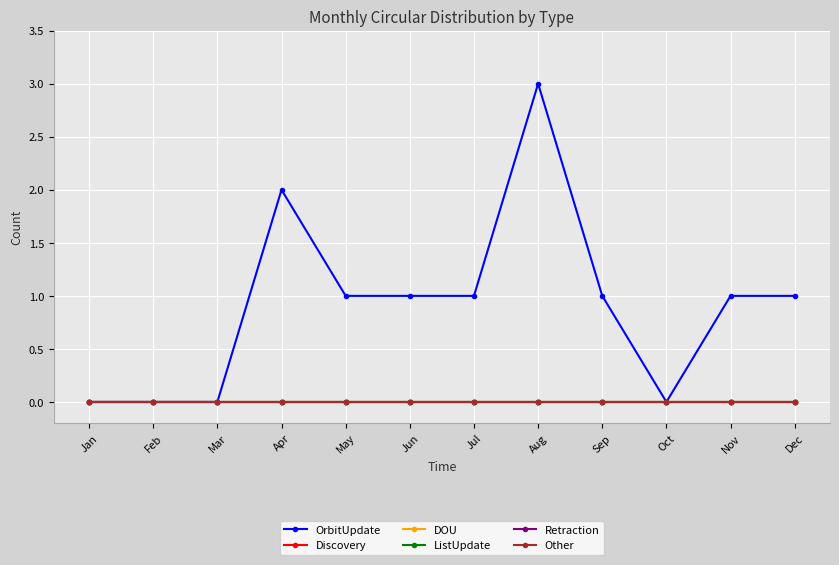

Which series has the widest spread of values?

OrbitUpdate